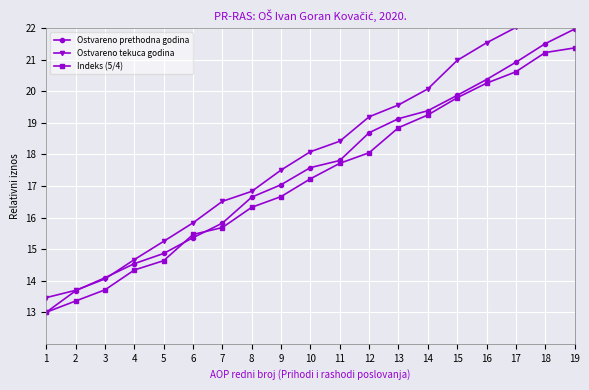

True or false: Ostvareno prethodna godina has more than 0 points higher than both neighbors.

False